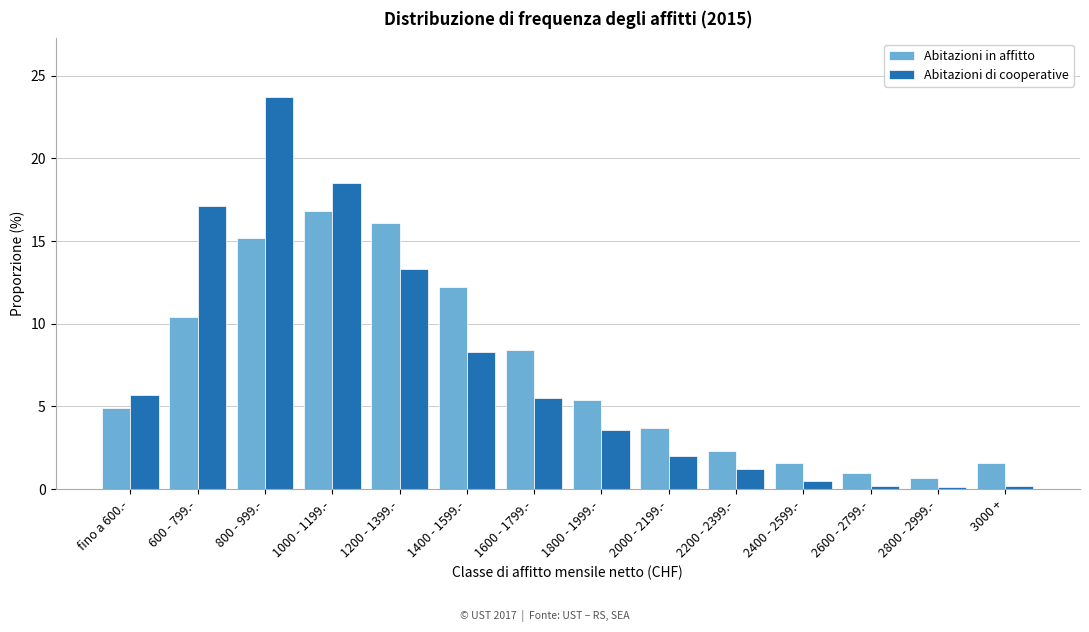

Which series changed the most between fino a 600.- and 1600 - 1799.-?

Abitazioni in affitto